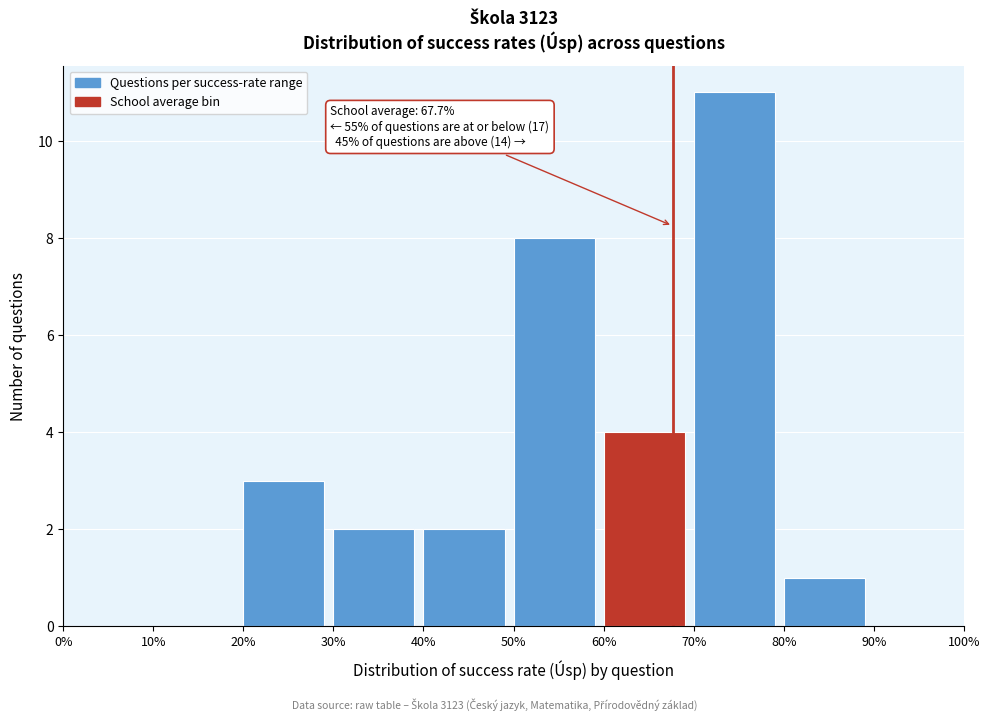

Over which range of the x-axis is the bar tallest?

70% to 80%